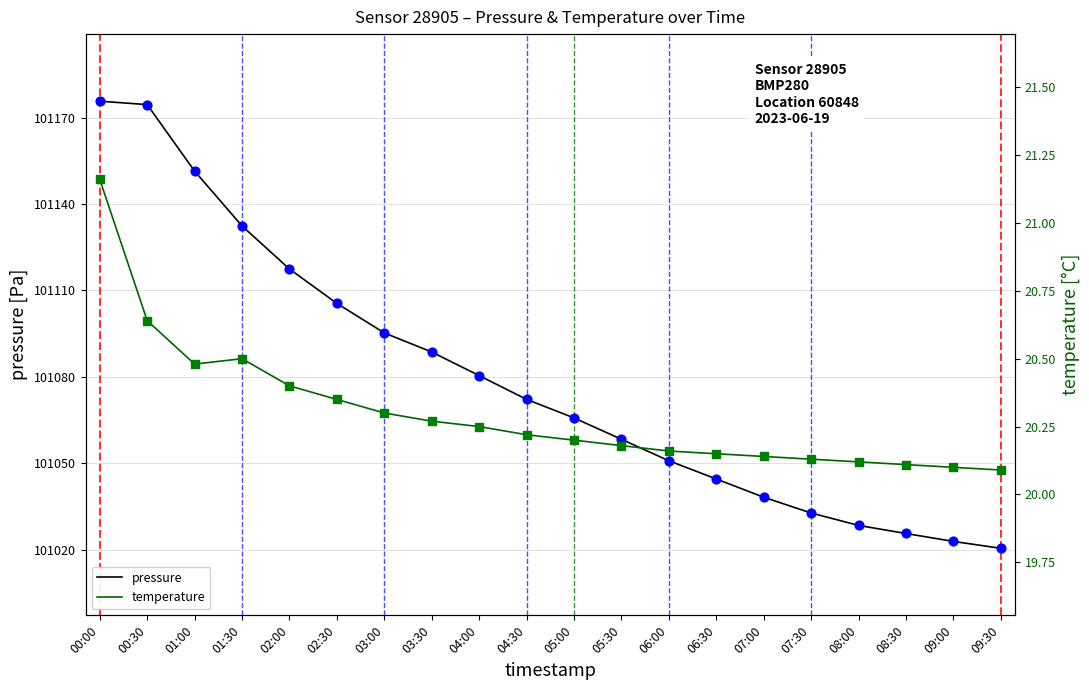

Is the value of temperature at 05:30 greater than the value of pressure at 04:30?

No